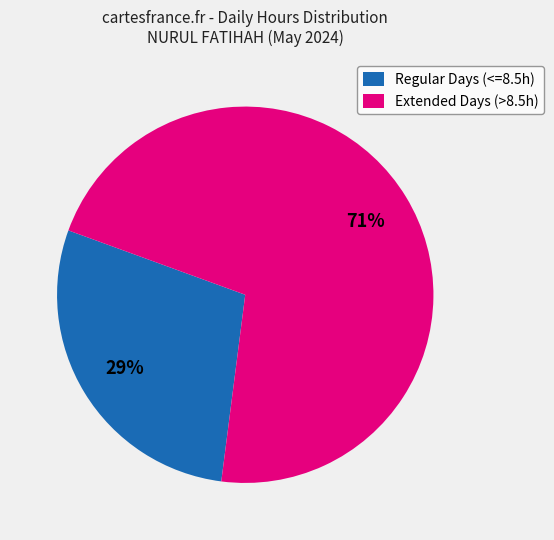

Between Extended Days (>8.5h) and Regular Days (<=8.5h), which is larger?

Extended Days (>8.5h)